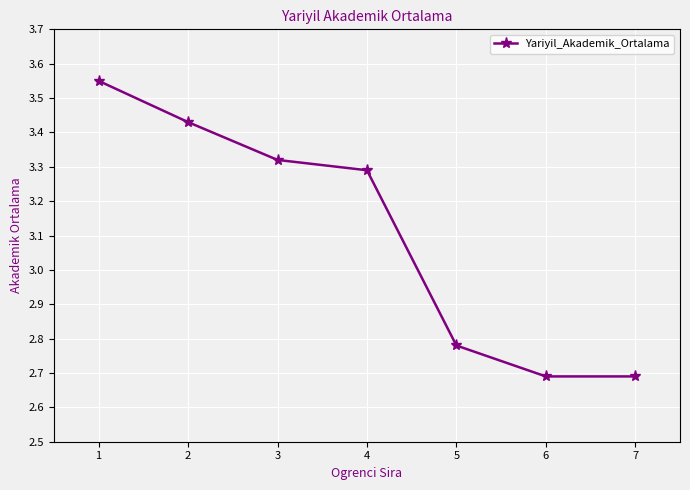

The value at 2 is 2.0. True or false?

False